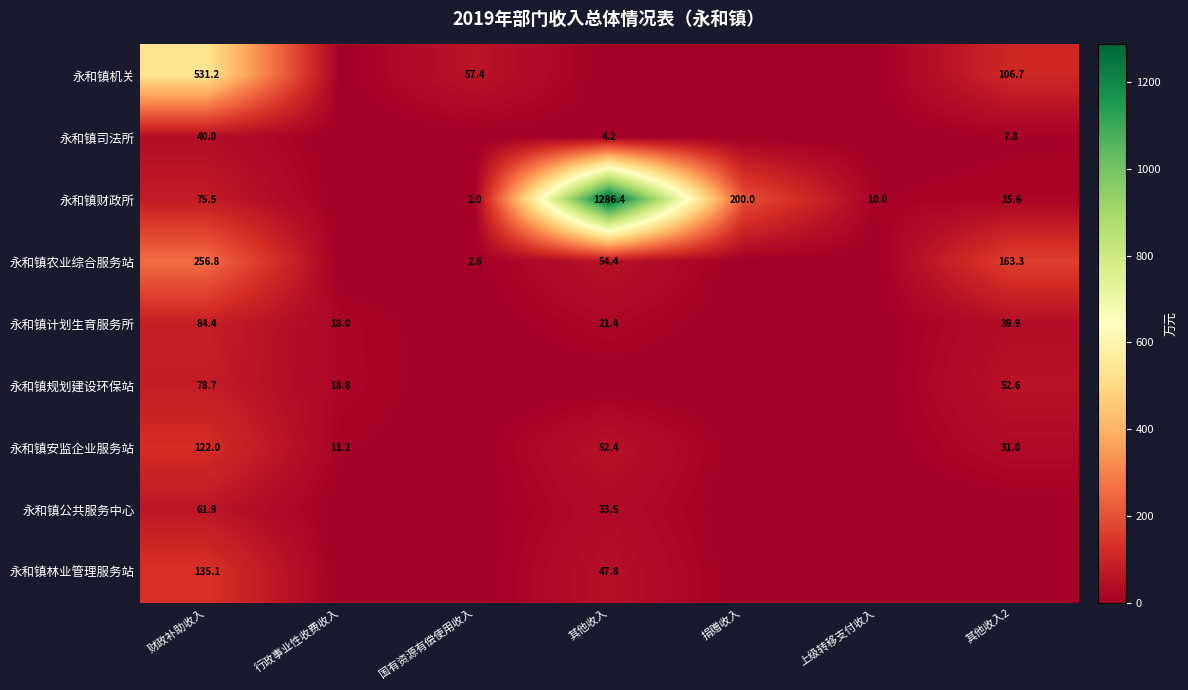

What is the spread (max minus min) of values at 财政补助收入?

491.2